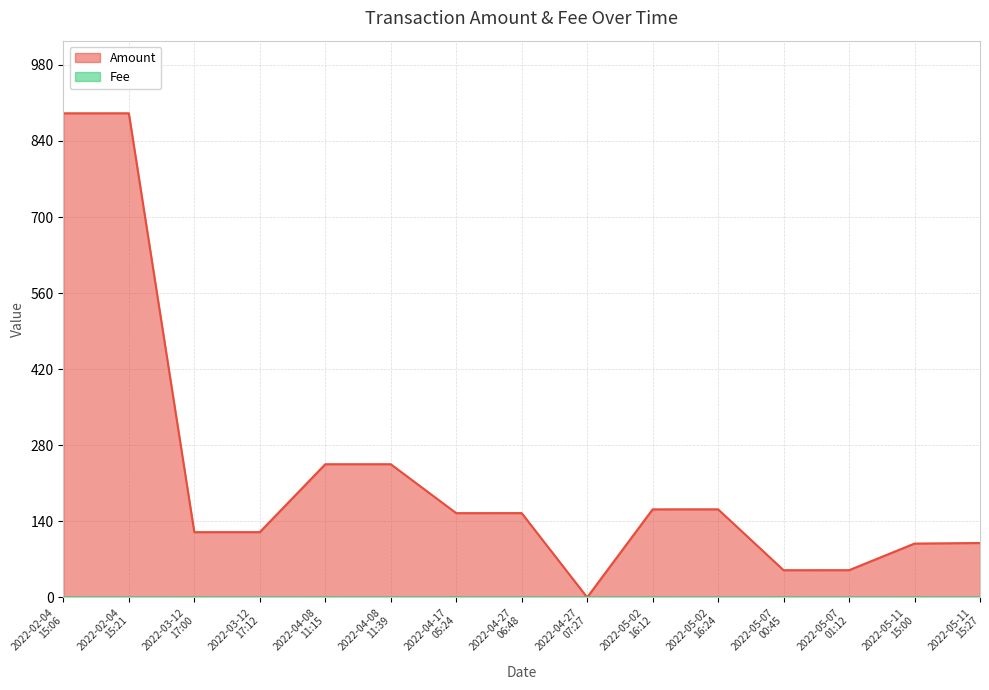

Where is the first local minimum for Fee?

2022-02-04
15:21